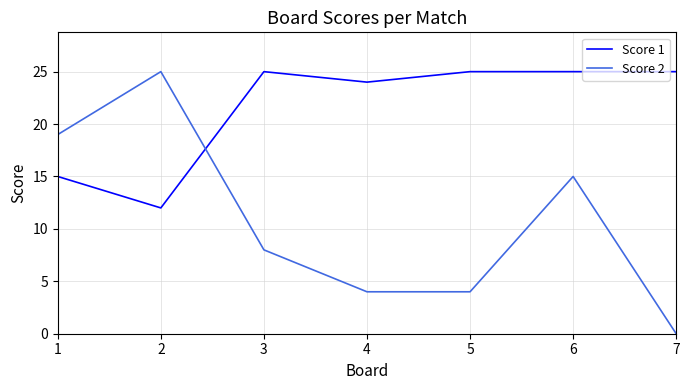

What is the difference between the highest and lowest values at 4?

20